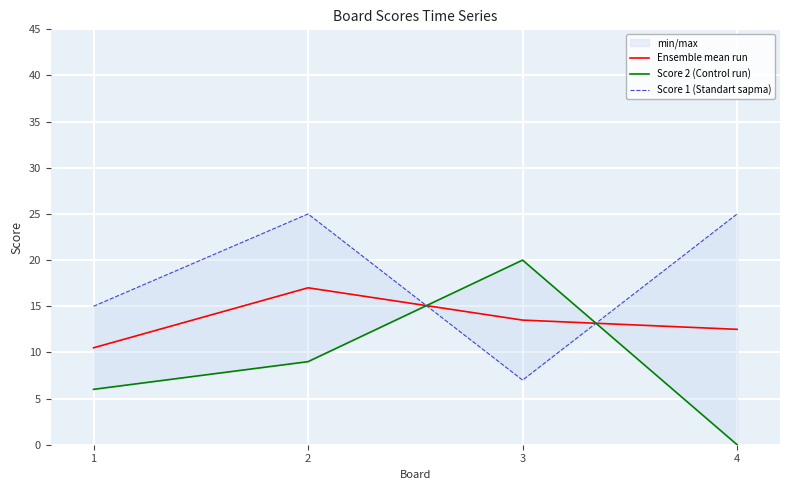

True or false: Ensemble mean run has a value of 10.5 at 1.

True